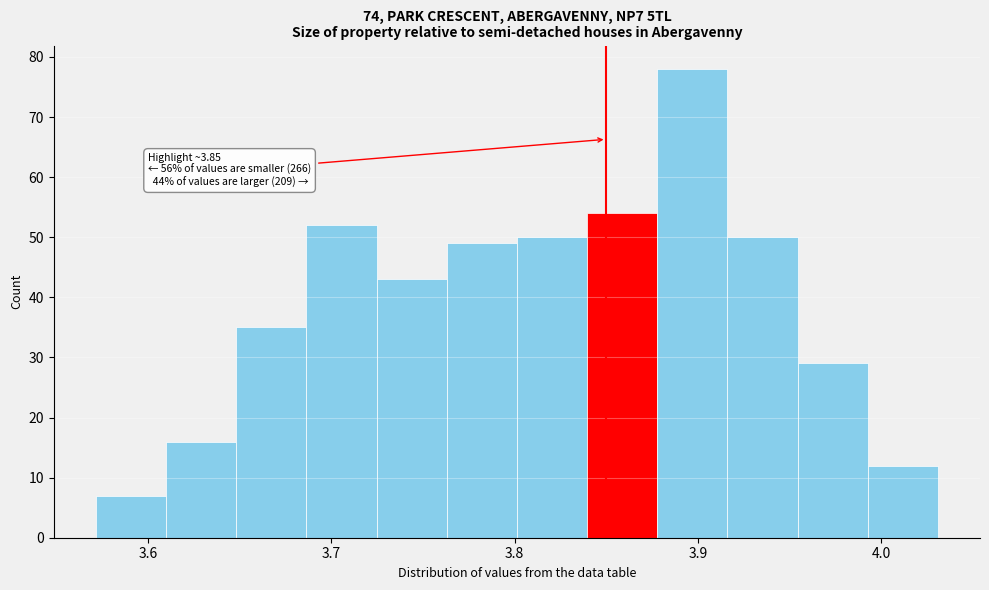

Read against the x-axis, roughly where is the centre of the tallest bar?

3.90